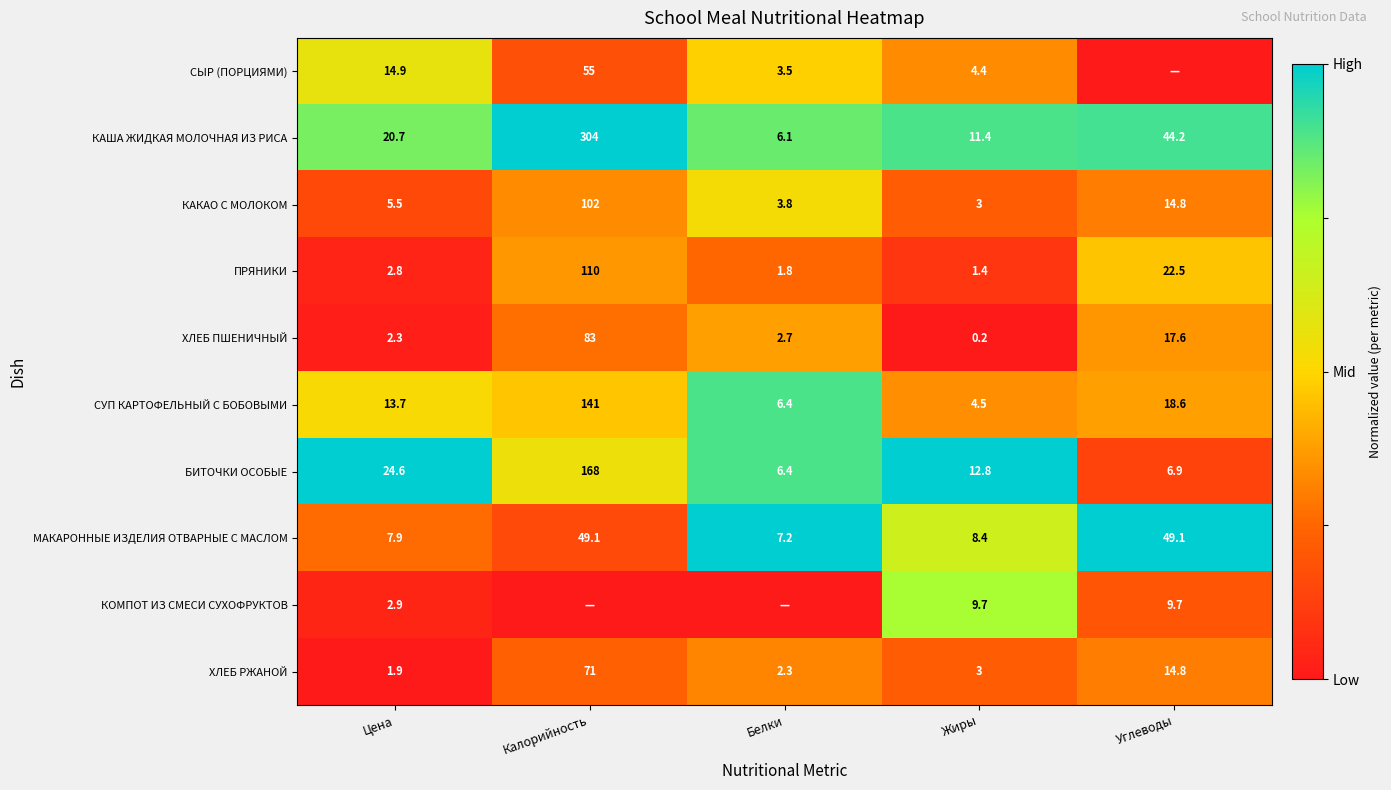

Is the value of КАКАО С МОЛОКОМ at Жиры greater than the value of ХЛЕБ РЖАНОЙ at Цена?

Yes